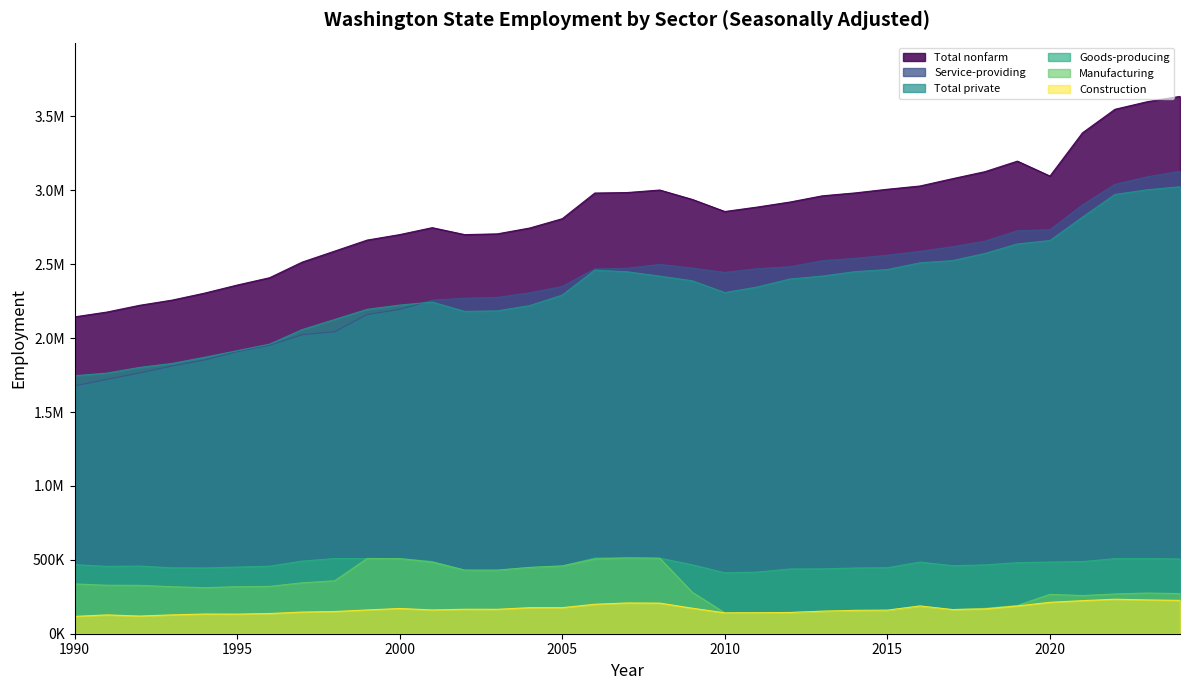

What is the maximum value for Manufacturing?

512800